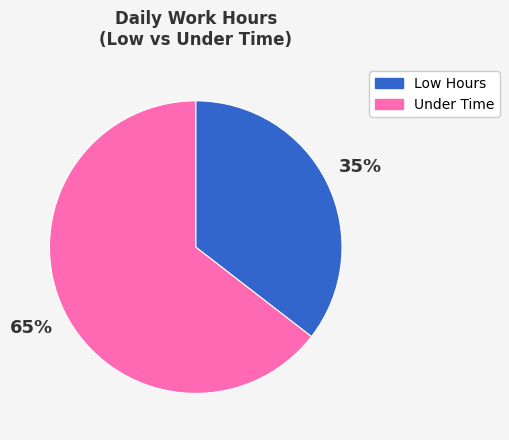

Is there a majority slice in this chart?

Yes